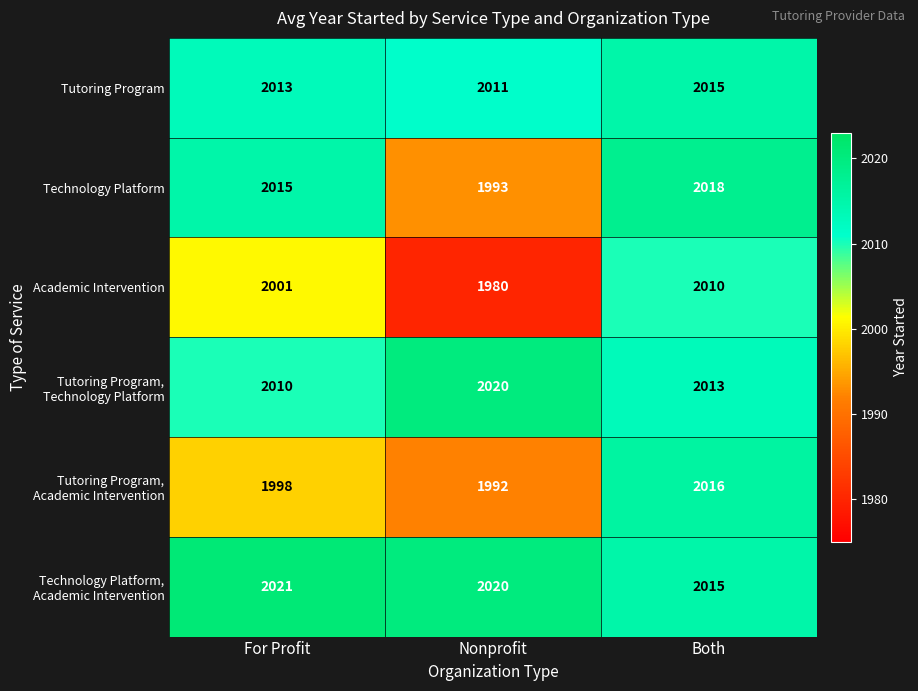

Between Nonprofit and Both, which series saw the biggest shift?

Academic Intervention